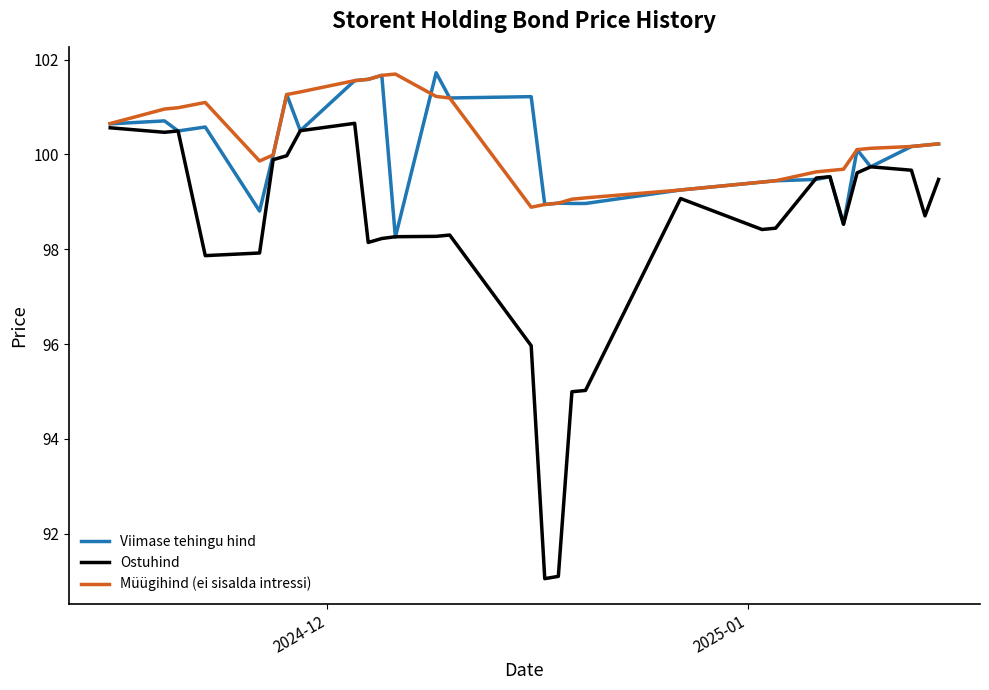

Which series has the largest range (max minus min)?

Ostuhind